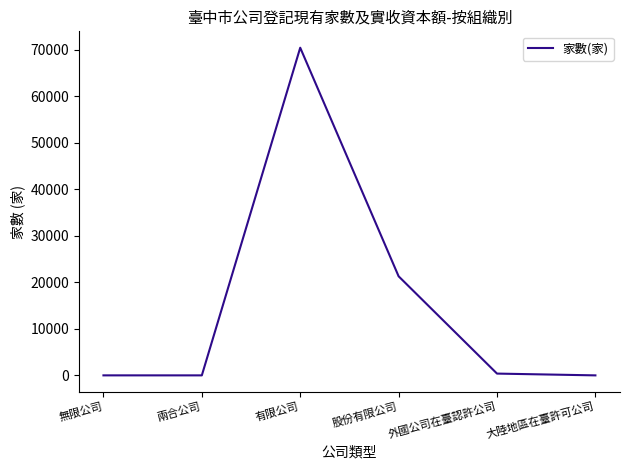

Which category has the highest value across all series?

有限公司